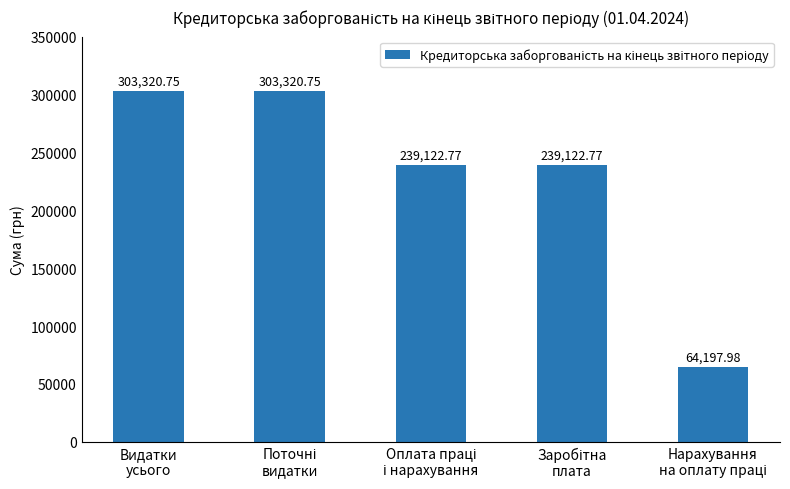

What is the sum of all values?

1149085.0